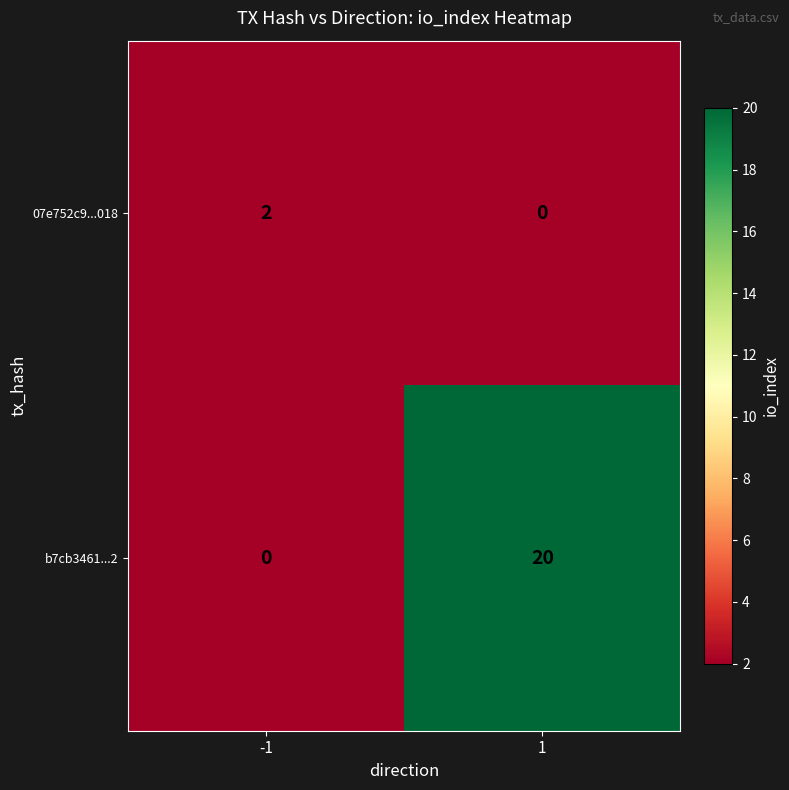

At 1, list the series in order from smallest to largest.

07e752c9...018, b7cb3461...2